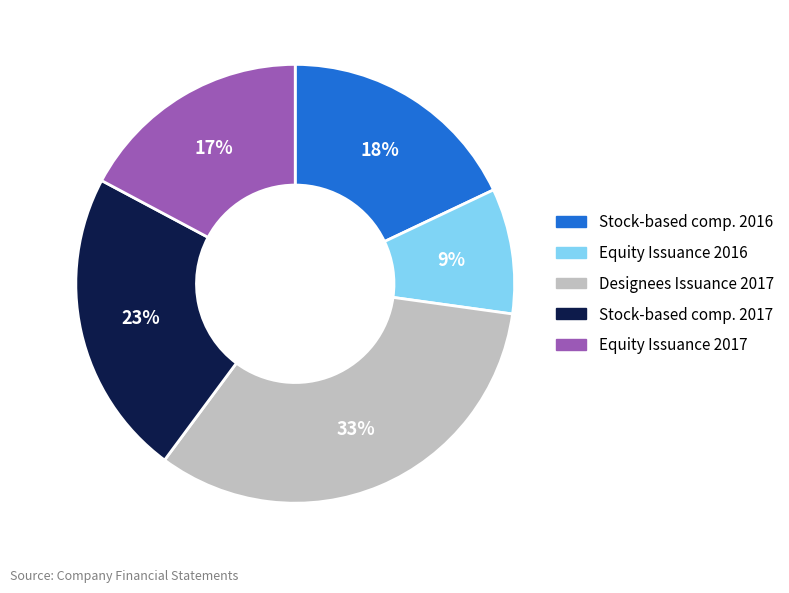

To the nearest percent, what percentage of the pie is Equity Issuance 2016?

9%